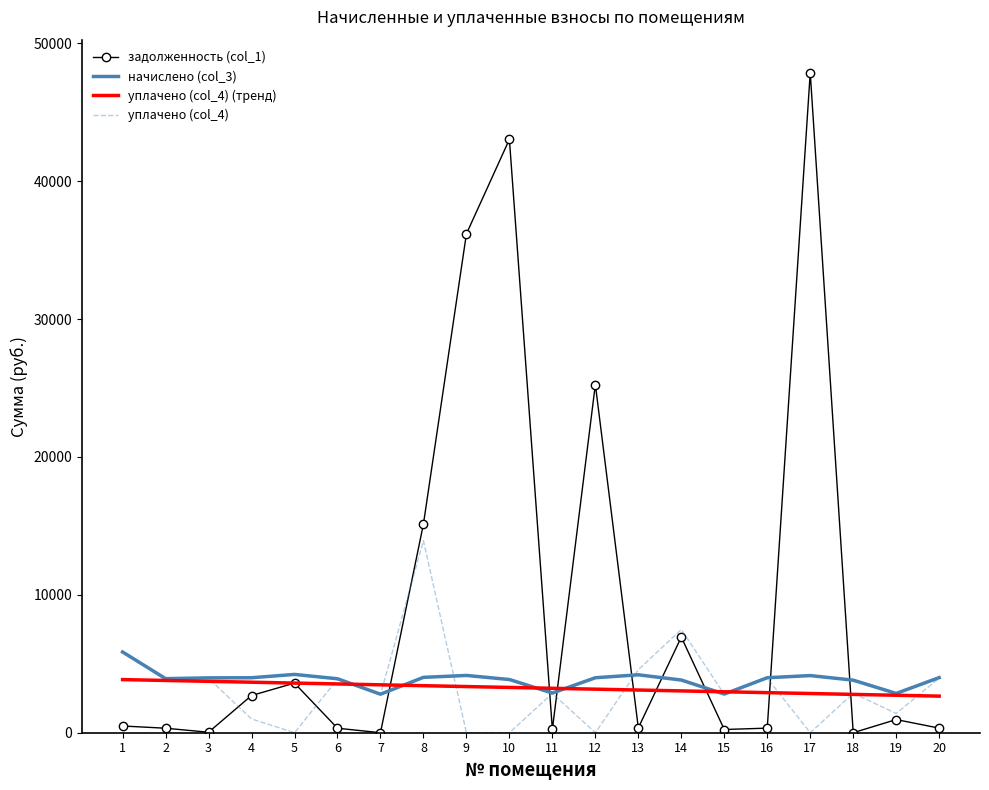

Which series has the largest total across all categories?

задолженность (col_1)